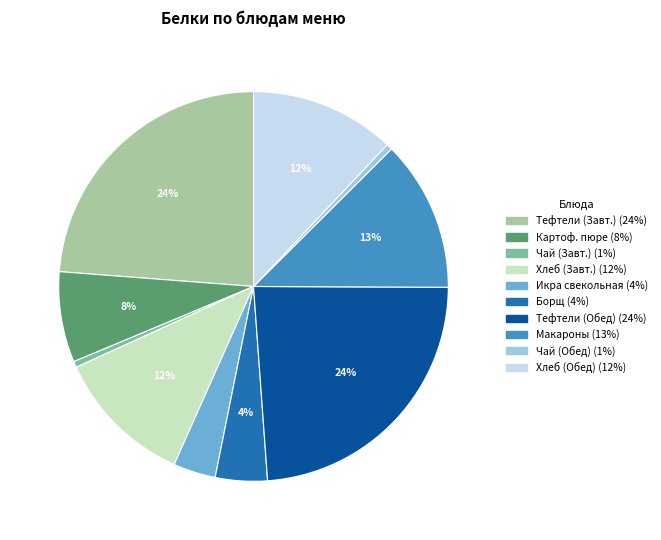

To the nearest percent, what is the average slice percentage?

10%